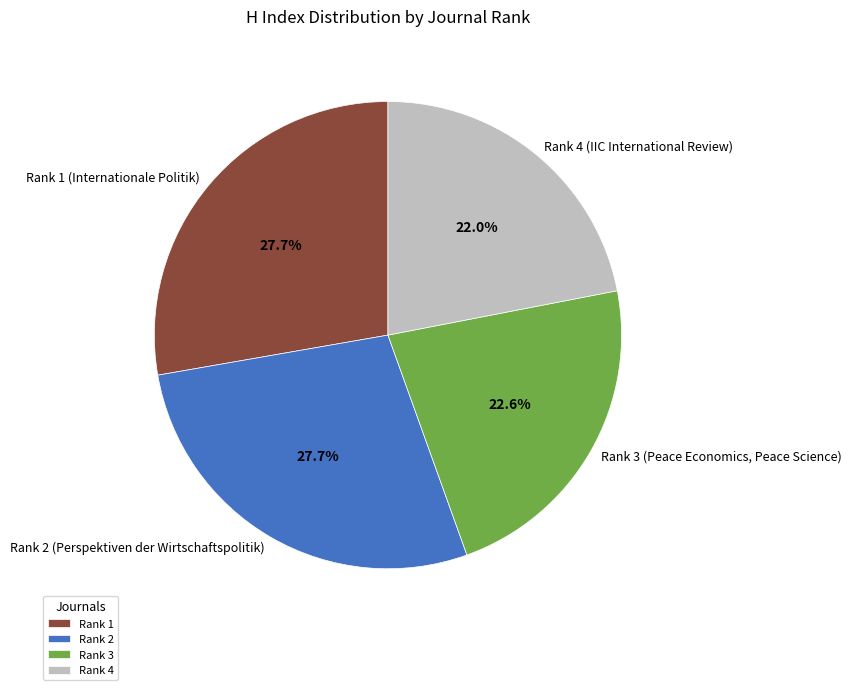

The Rank 2 (Perspektiven der Wirtschaftspolitik) slice represents 35% of the pie. True or false?

False